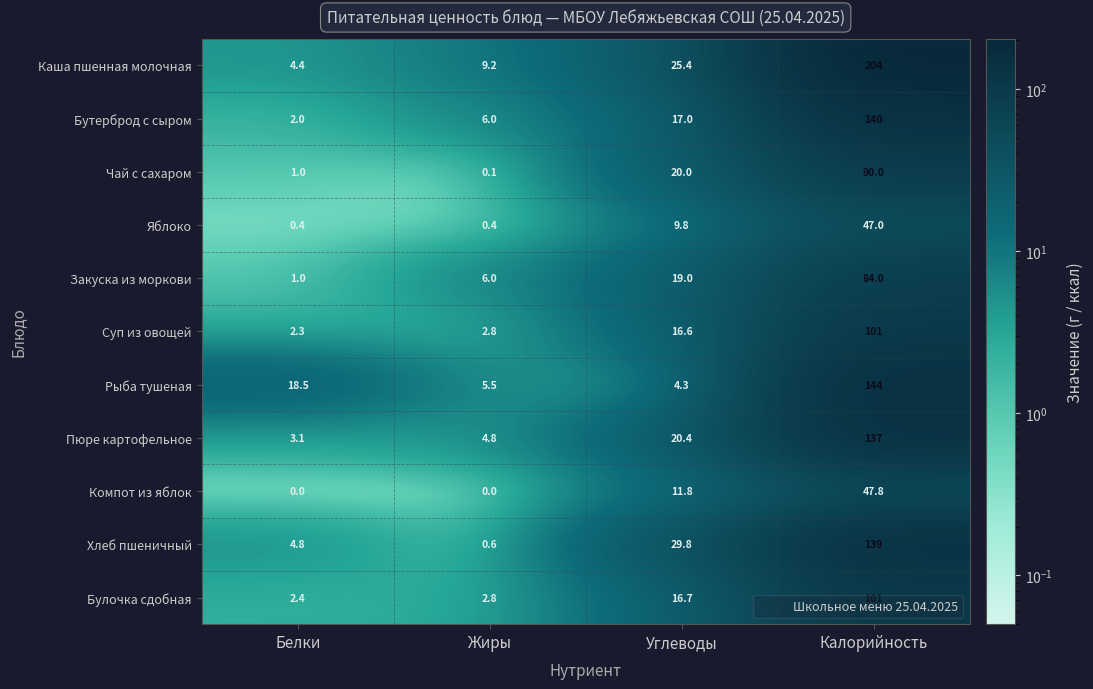

Between Белки and Жиры, which series saw the biggest shift?

Рыба тушеная